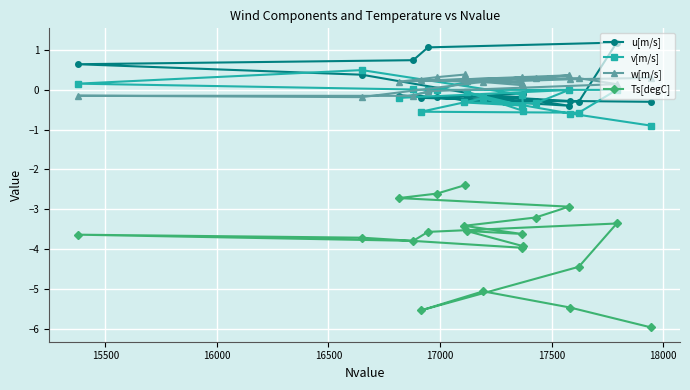

True or false: u[m/s] and v[m/s] intersect in this chart.

True